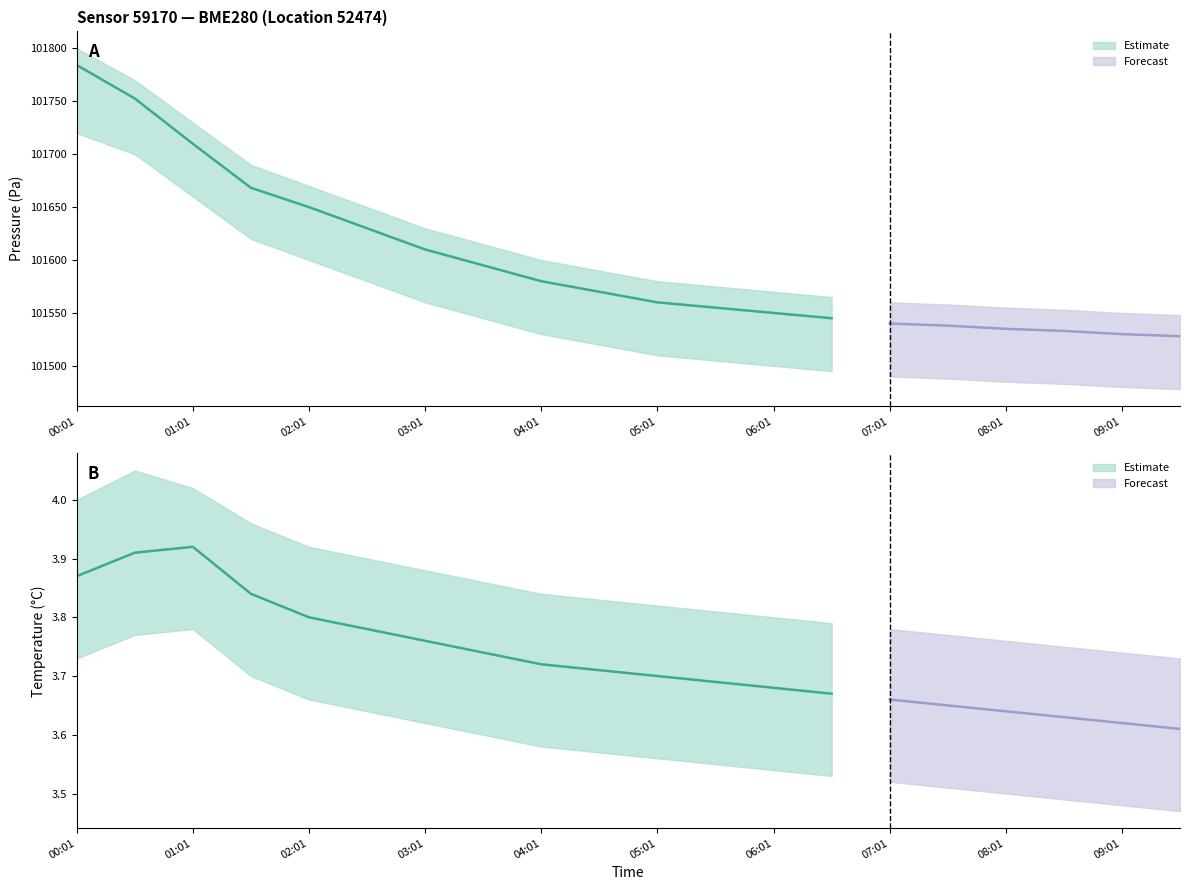

What is the label of the 17th point from the right?

01:31